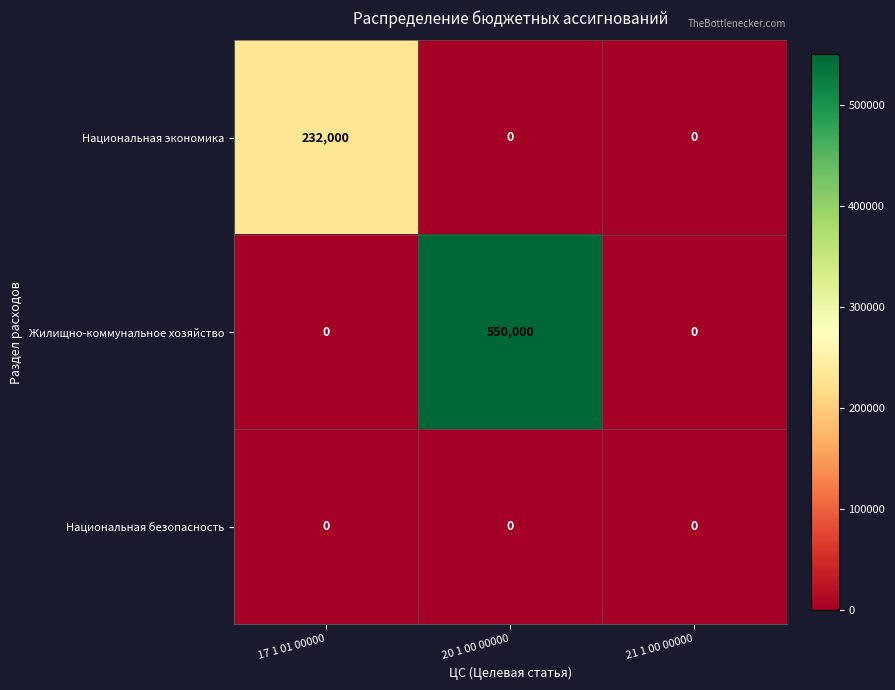

Which series has the largest range (max minus min)?

Жилищно-коммунальное хозяйство